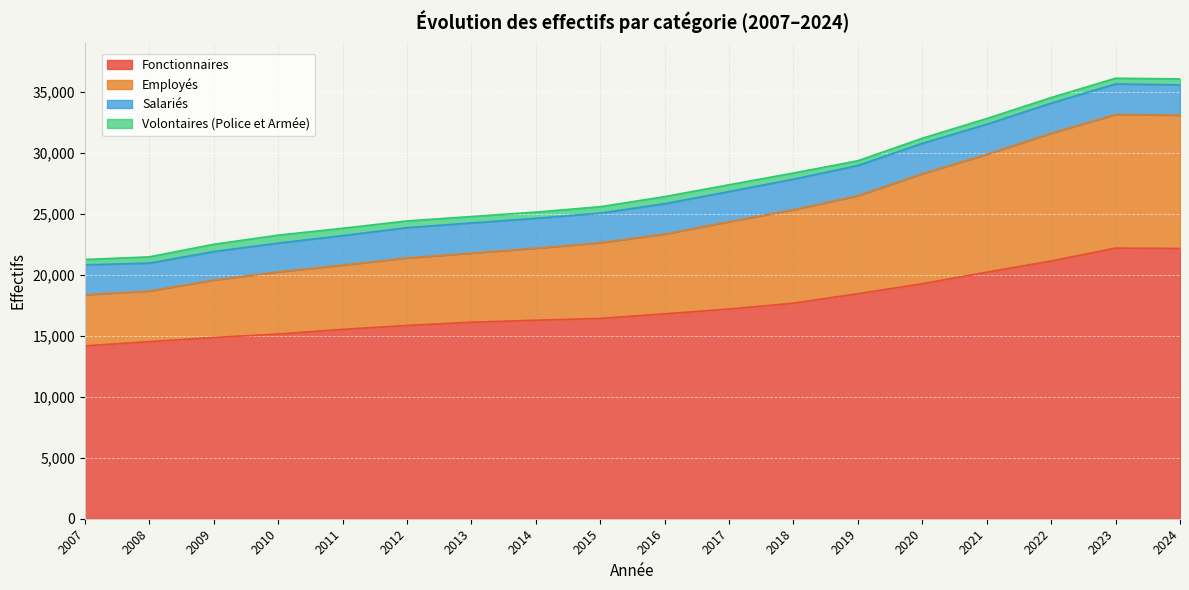

Between 2009 and 2018, which series saw the biggest shift?

Employés